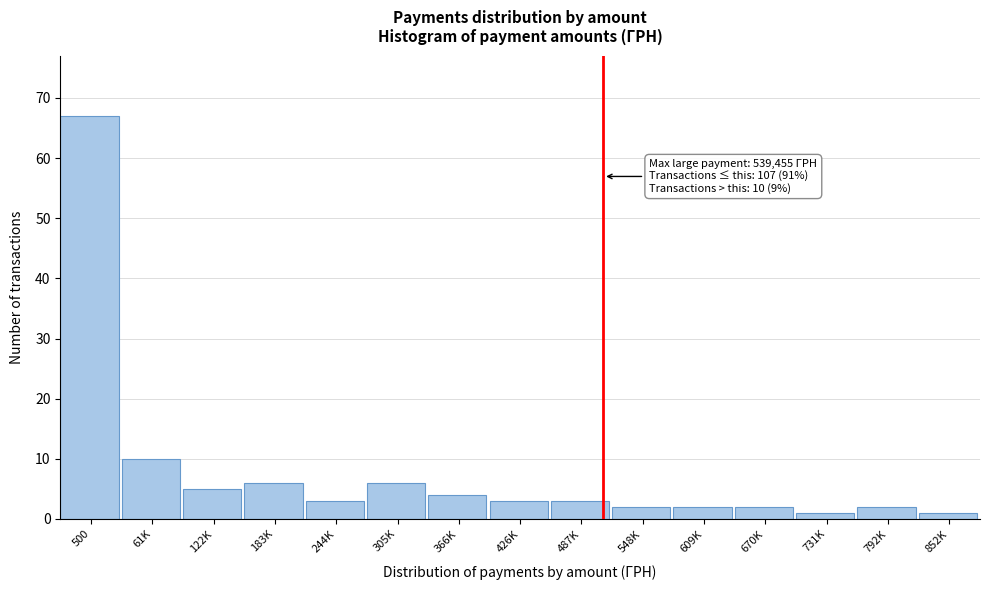

Reading right to left, what are all the values shown in this chart?

852K=1	792K=2	731K=1	670K=2	609K=2	548K=2	487K=3	426K=3	366K=4	305K=6	244K=3	183K=6	122K=5	61K=10	500=67